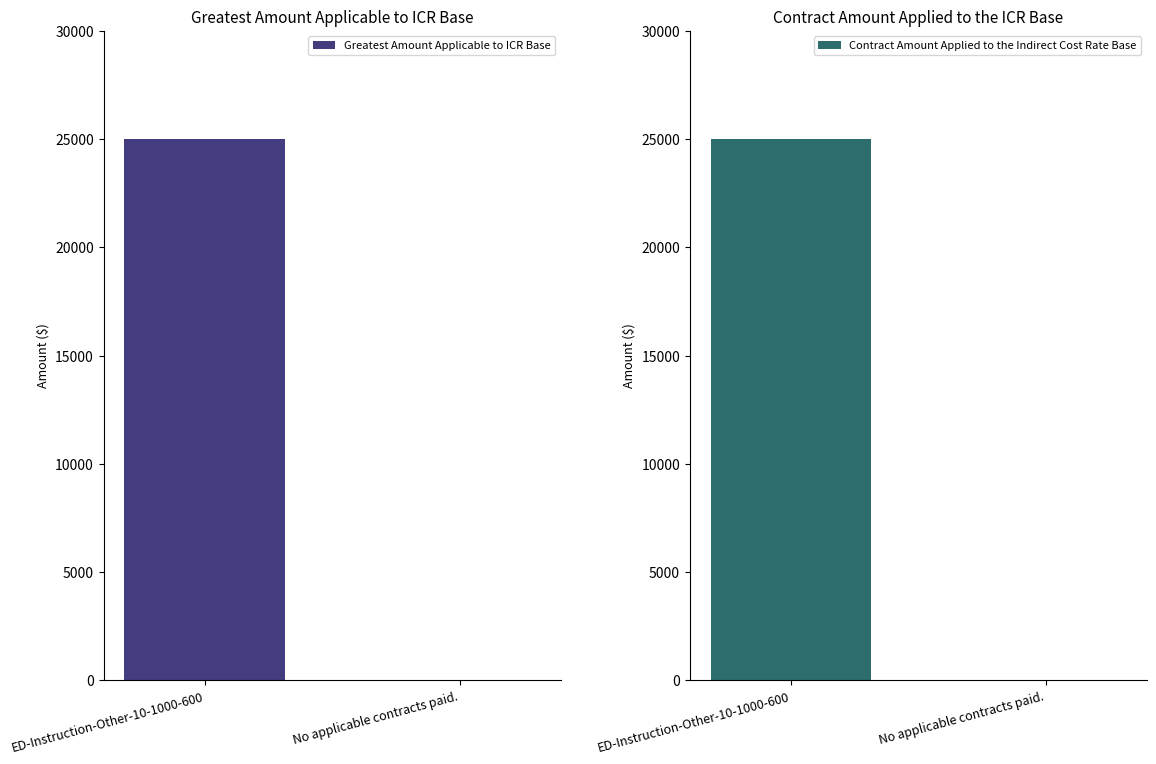

The value of Contract Amount Applied to the Indirect Cost Rate Base at ED-Instruction-Other-10-1000-600 is 25000. True or false?

True